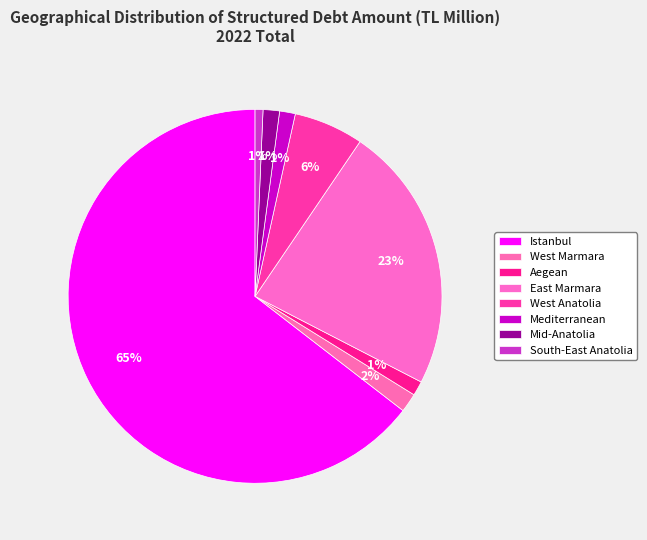

What is the majority slice?

Istanbul